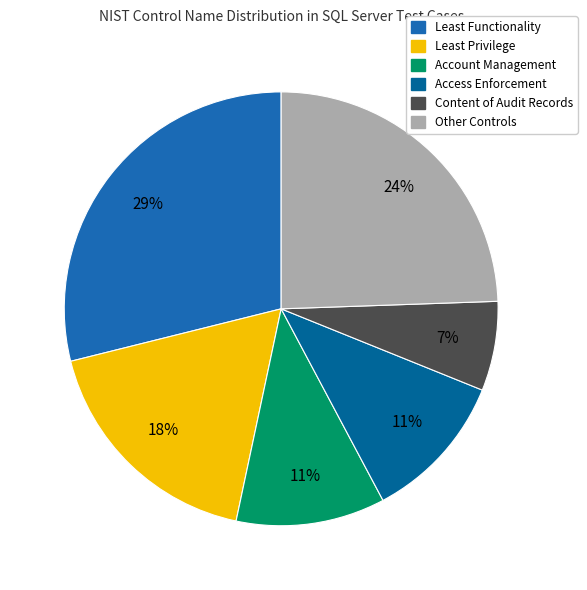

Which slice is the largest?

Least Functionality